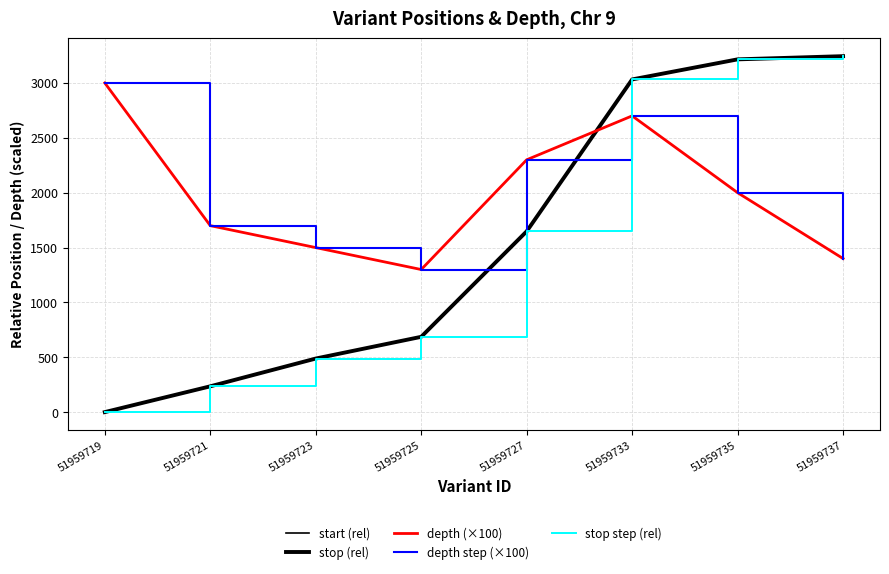

True or false: start (rel) has more than 1 points higher than both neighbors.

False